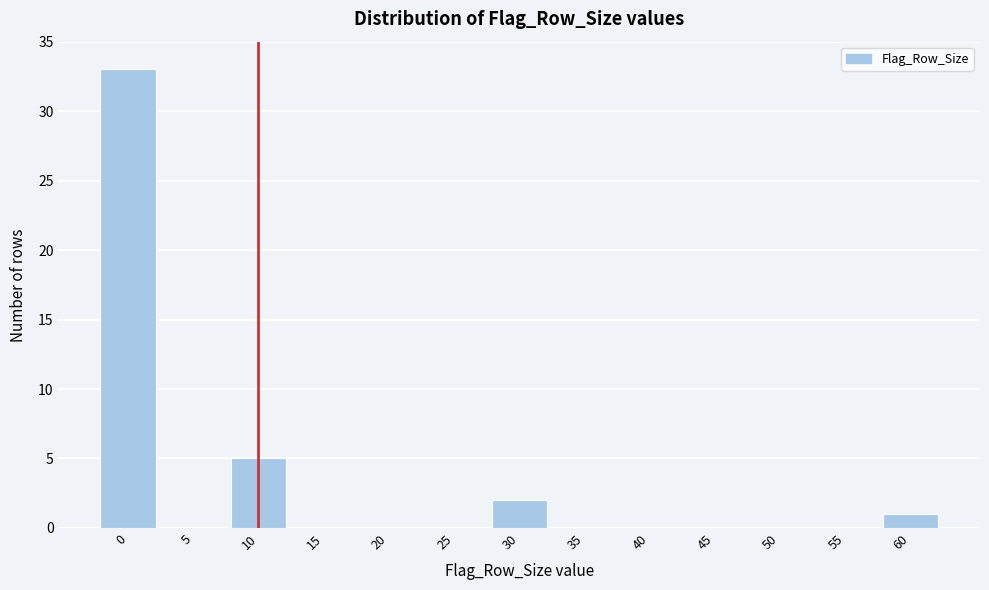

Reading left to right, transcribe all the data shown in this chart.

0=33	5=0	10=5	15=0	20=0	25=0	30=2	35=0	40=0	45=0	50=0	55=0	60=1